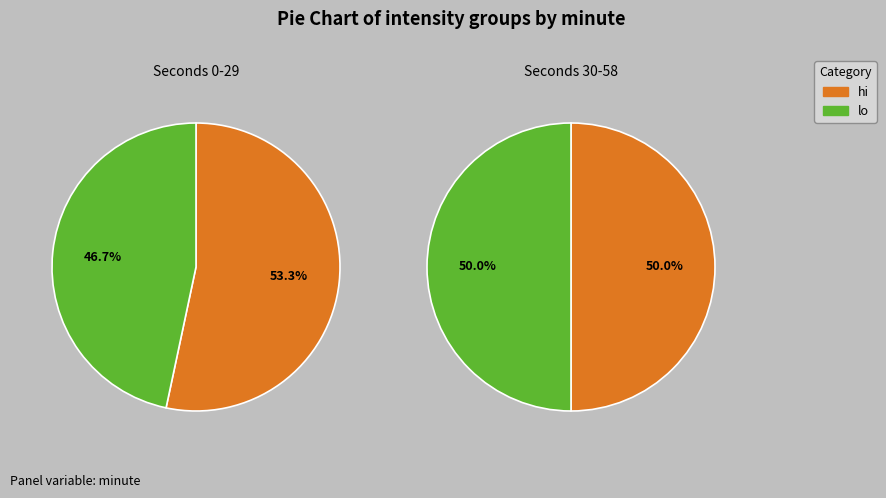

Which series changed the most between minute 0 and minute 1?

hi